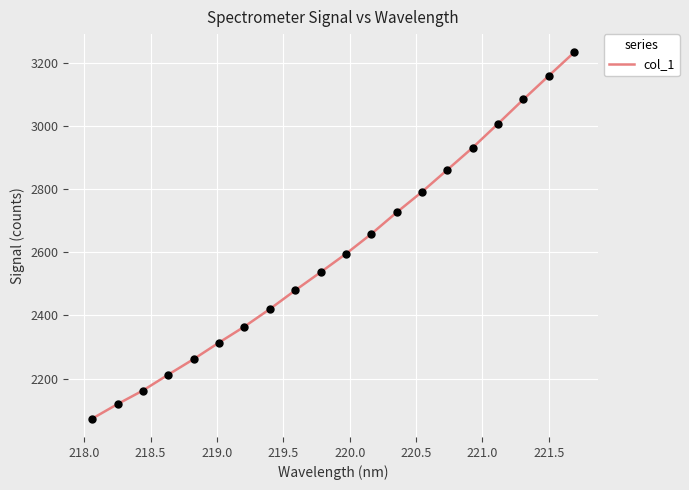

What is the maximum value shown in the chart?

3232.1